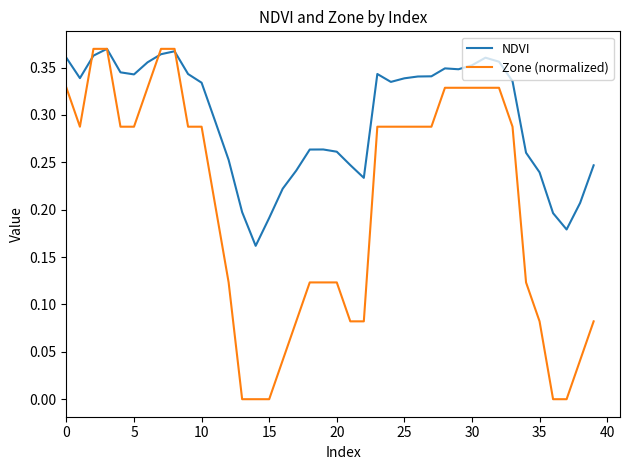

Which series has the largest range (max minus min)?

Zone (normalized)